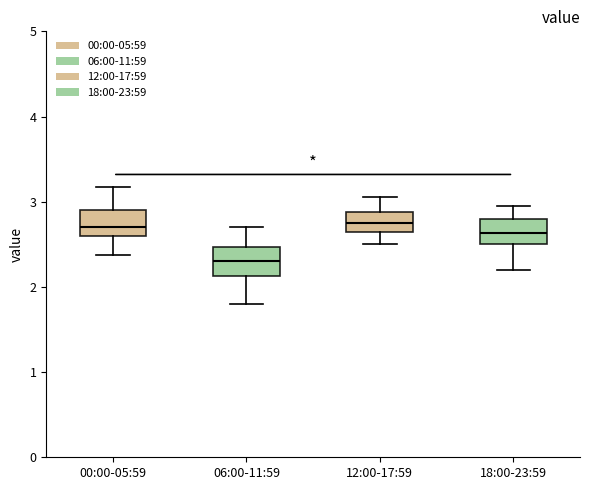

Where is the lower edge of the box for 12:00-17:59 on the y-axis? The values are not printed on the chart, so give them approximately, as read against the axis.

2.7